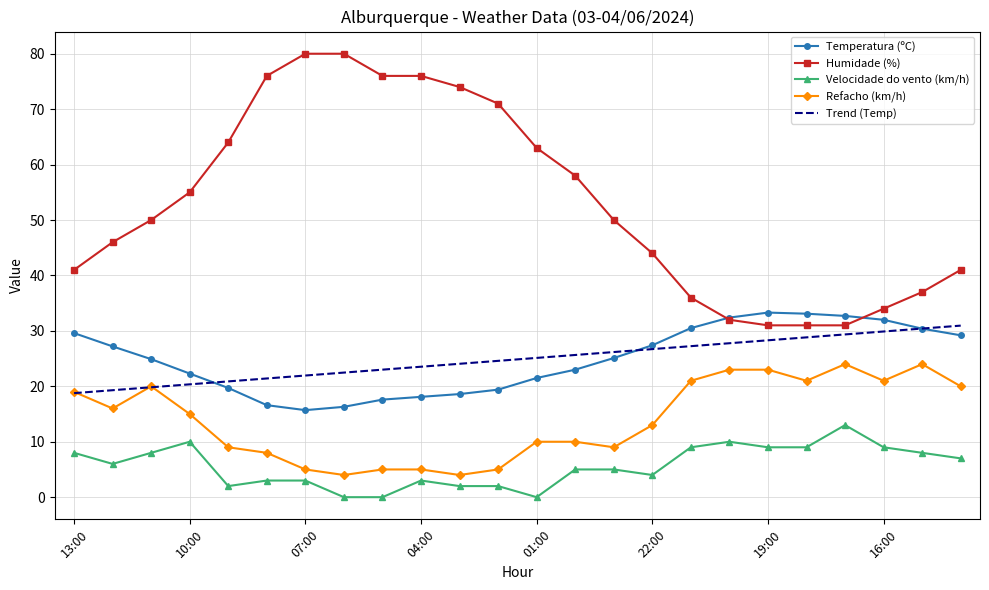

Which series has the largest range (max minus min)?

Humidade (%)